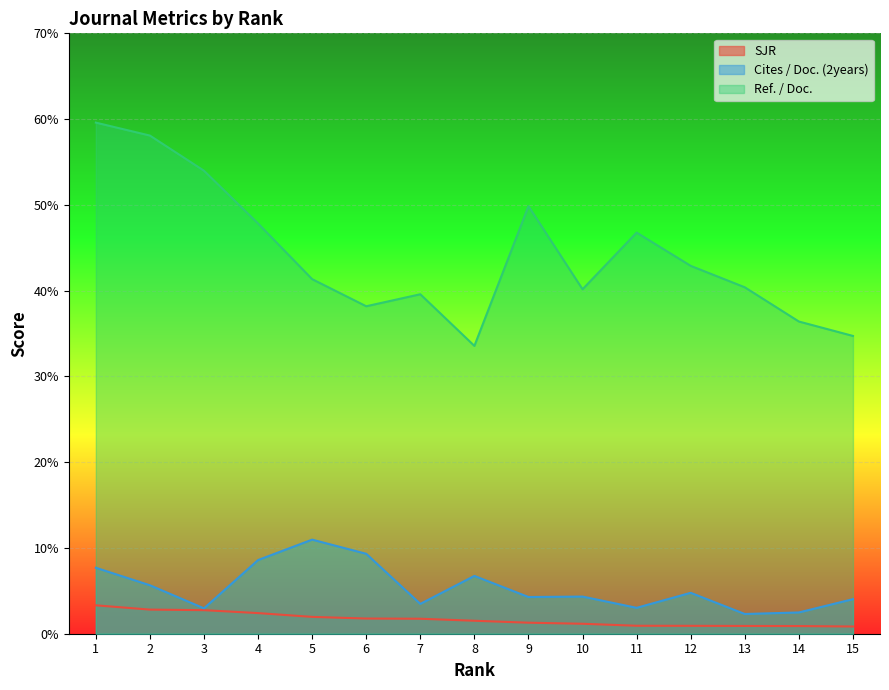

Which series changed the most between 4 and 7?

Ref. / Doc.